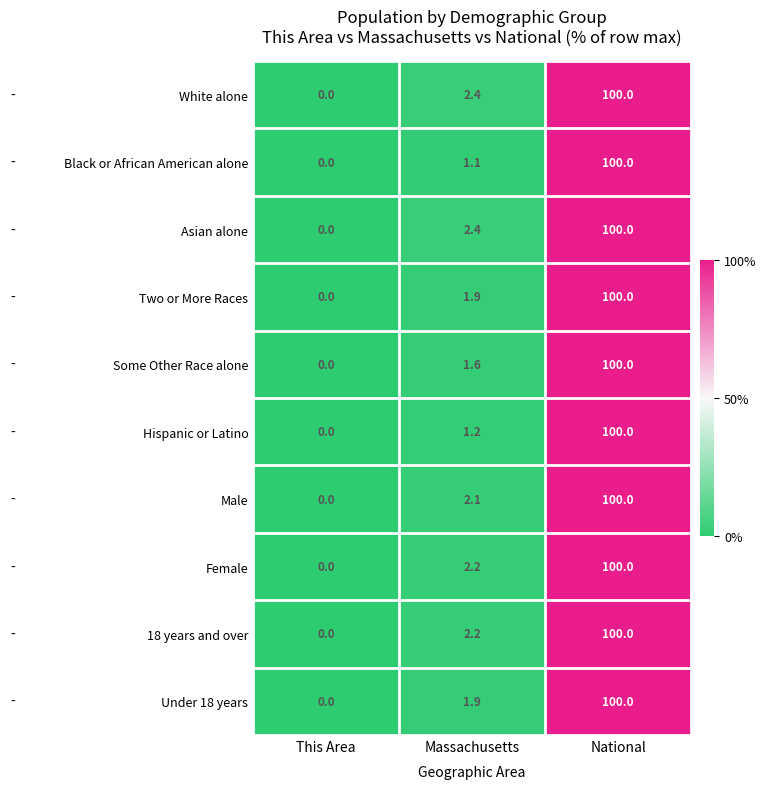

True or false: Female has a value of 0.0 at This Area.

True